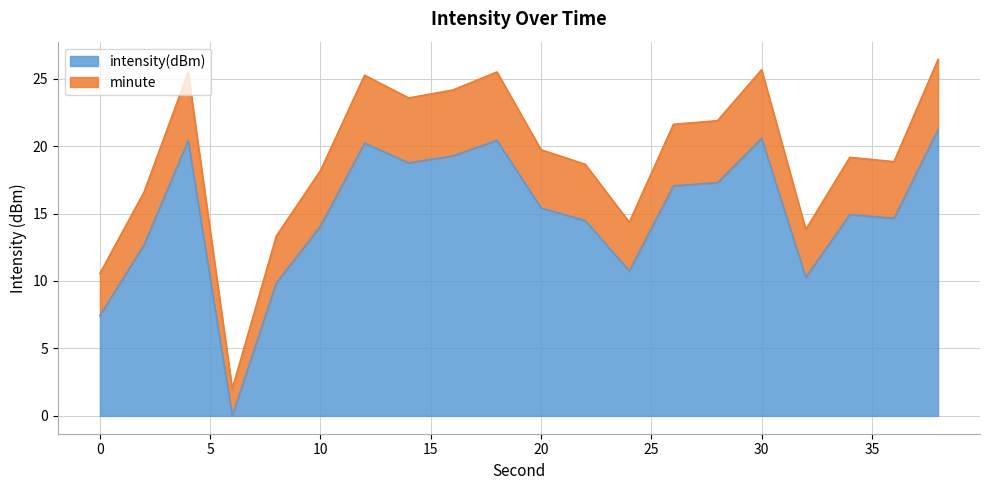

How many lines are shown in the chart?

2